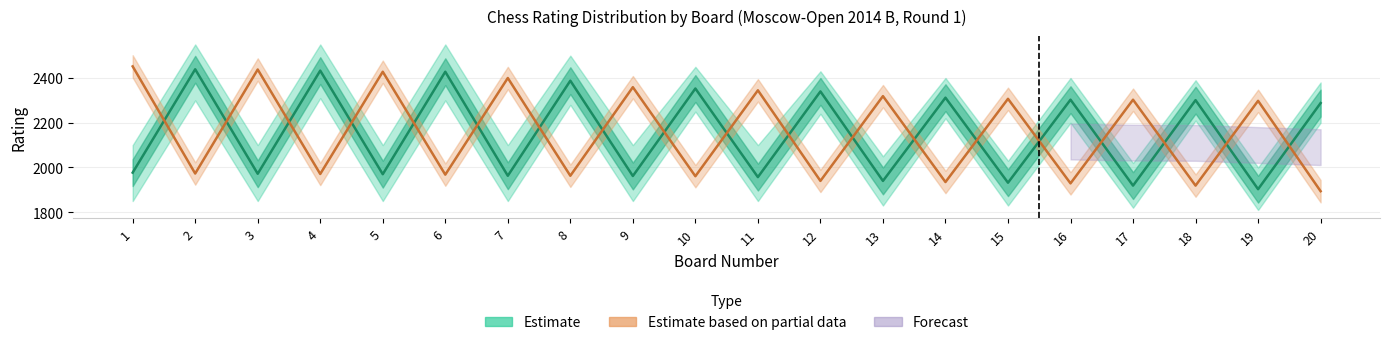

Between which two adjacent categories do Black Rating and White Rating first intersect?

1 and 2